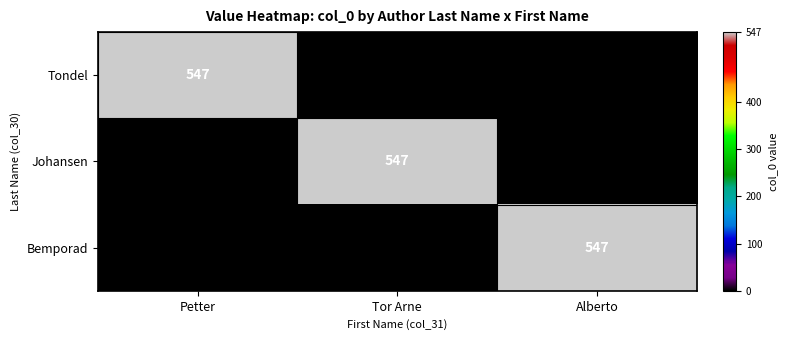

What is the difference between the highest and lowest values at Tor Arne?

547